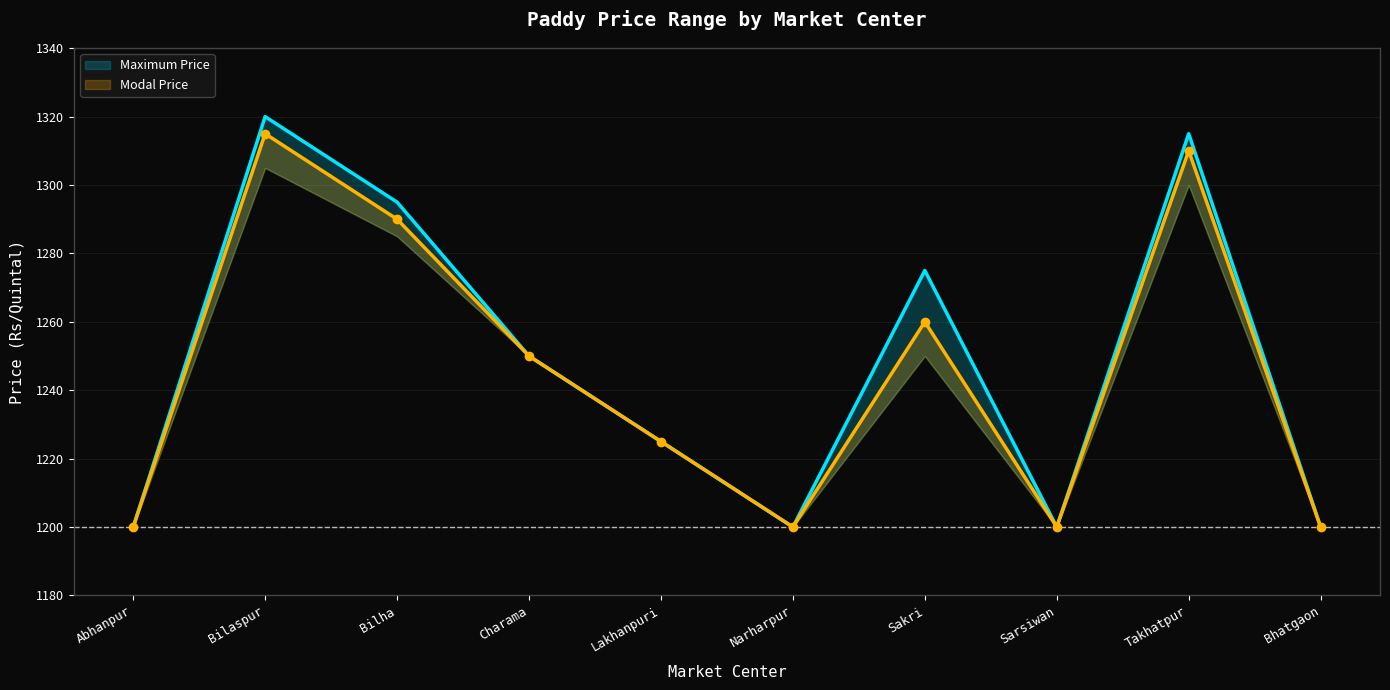

Which series has the widest spread of values?

Maximum Price